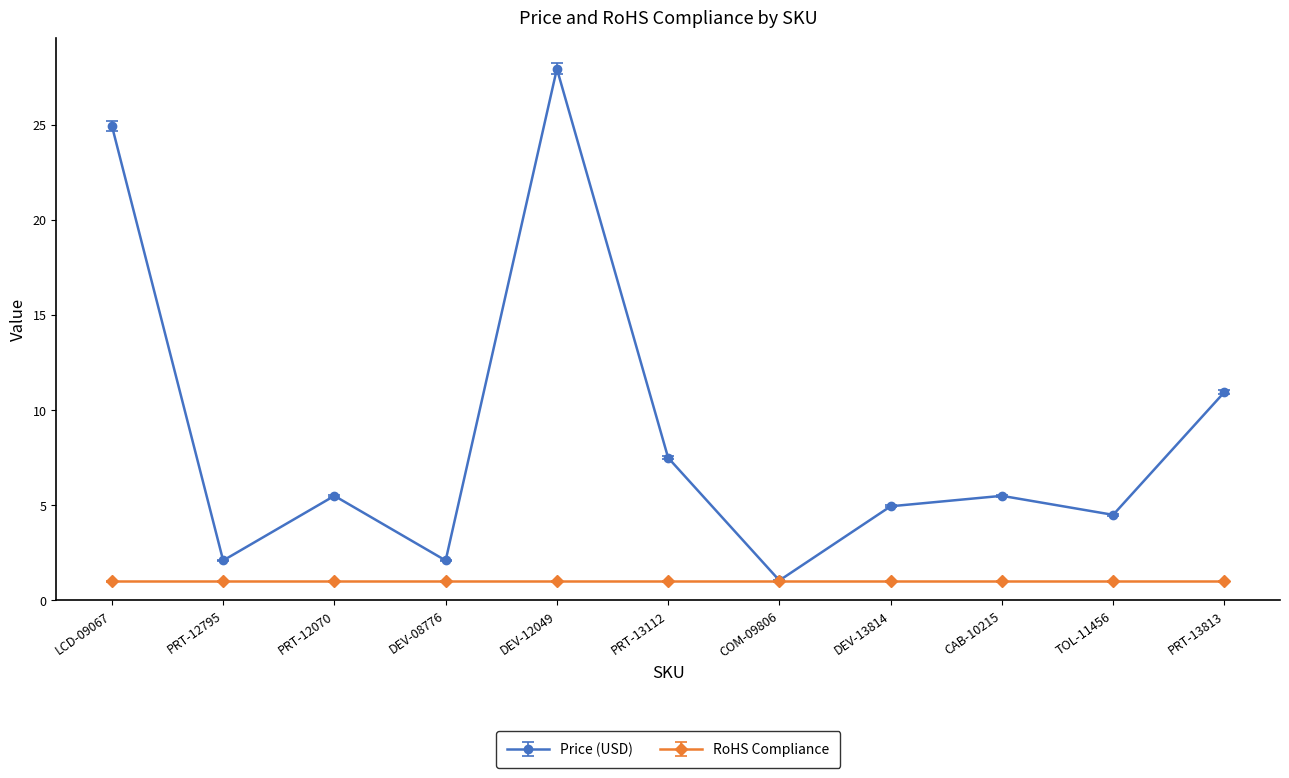

Is the value of Price (USD) at PRT-13112 greater than the value of RoHS Compliance at PRT-13112?

Yes